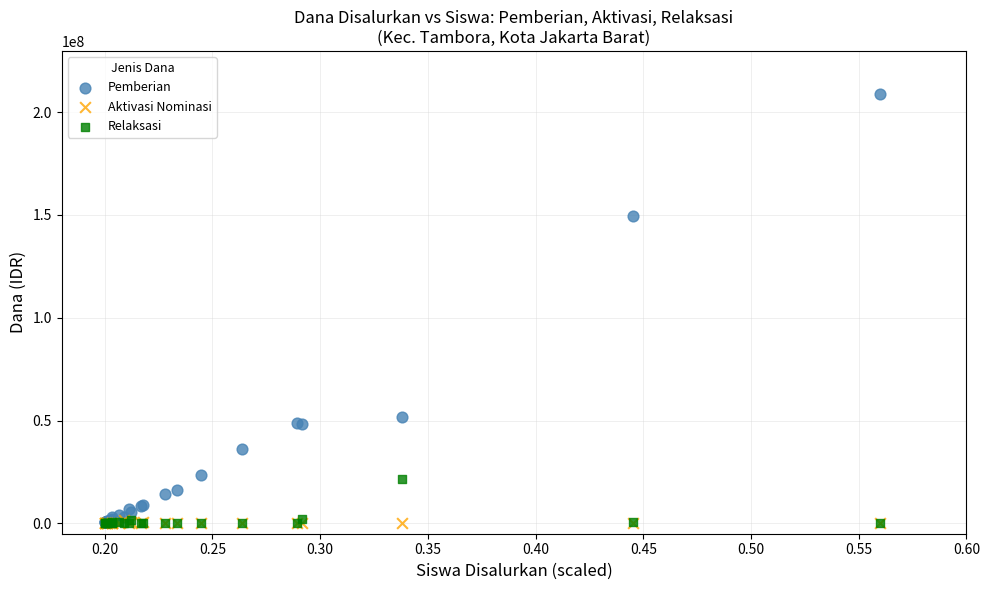

Which series has the largest Y range (max minus min)?

Pemberian